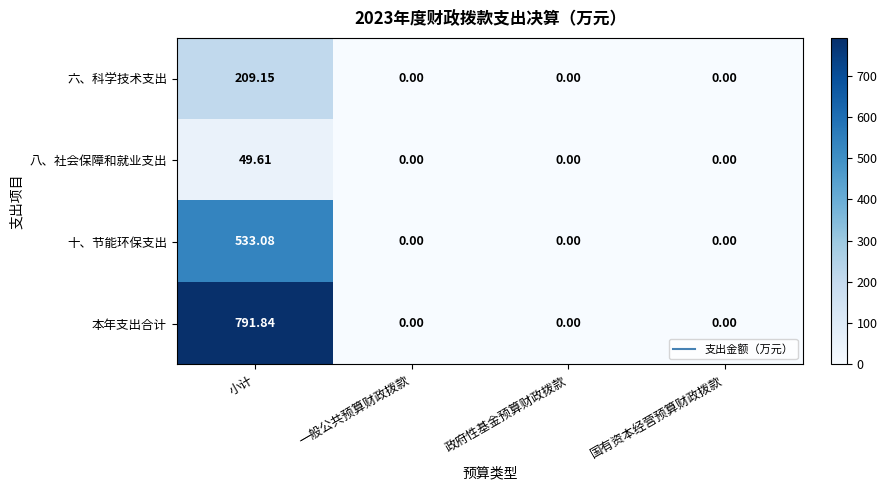

How many distinct data groups are displayed?

4